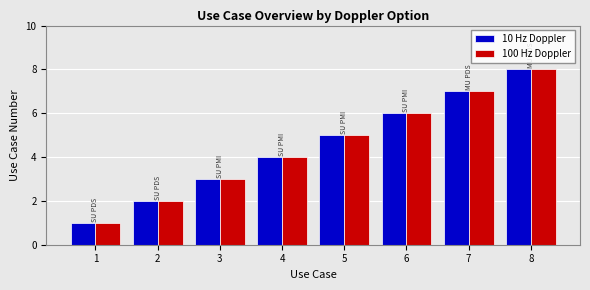

Which category has the highest value across all series?

8